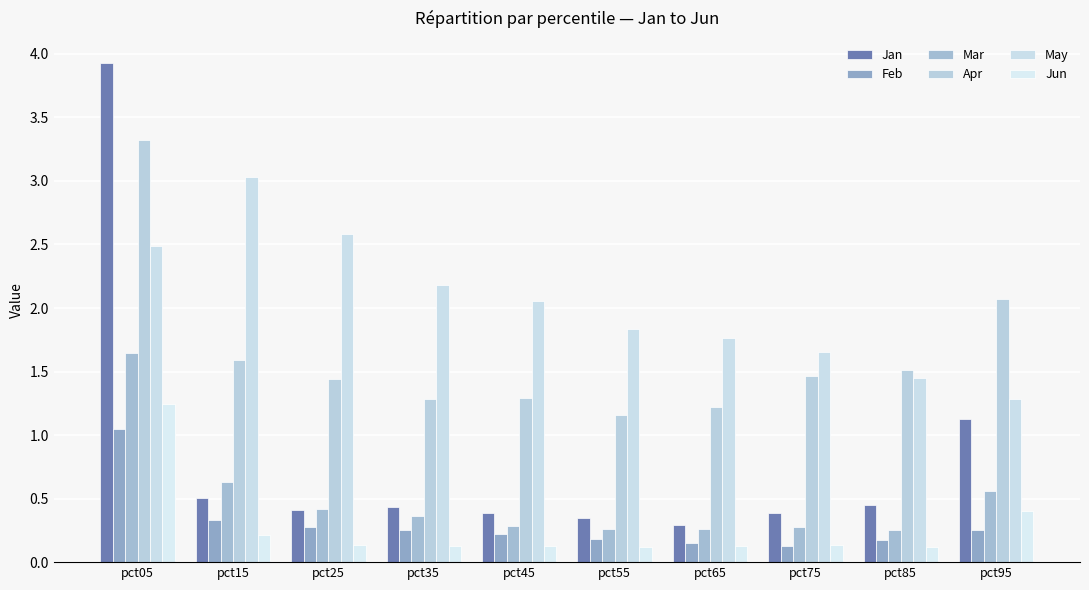

What is the maximum value shown in the chart?

3.9